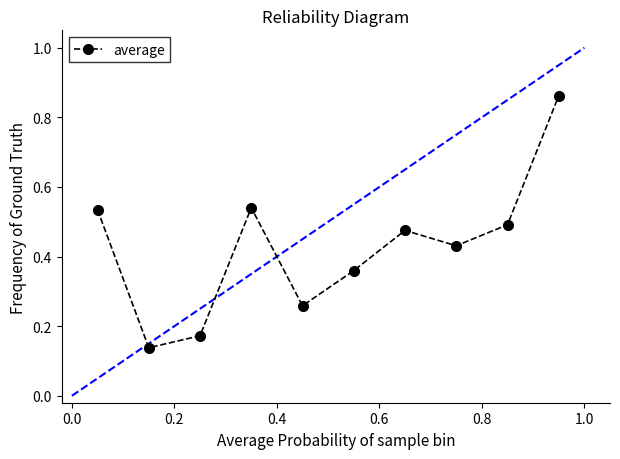

Count the values in the range 0 to 1.

10